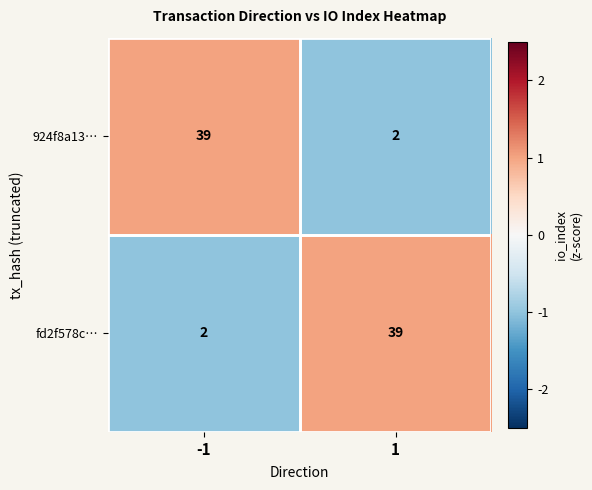

What is the difference between the highest and lowest values at -1?

37